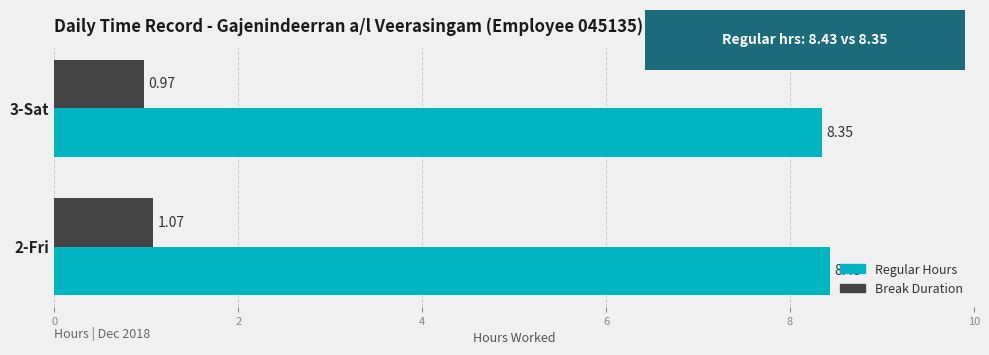

What is the sum of all Regular Hours values?

16.8